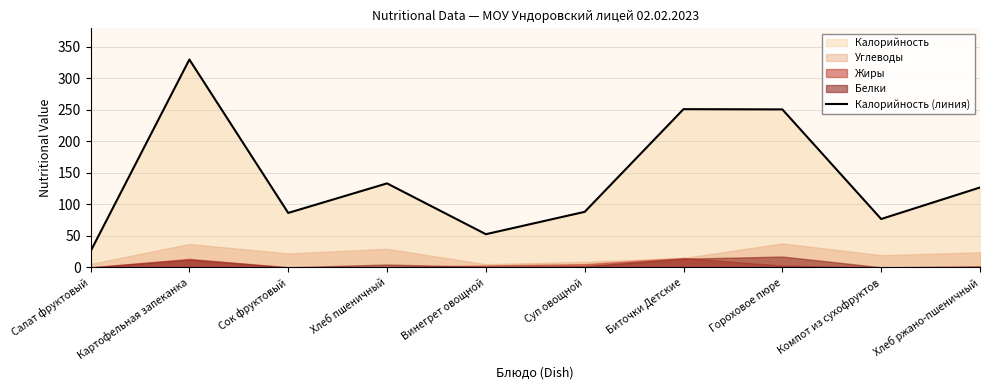

Reading left to right, transcribe all the data shown in this chart.

Салат фруктовый=25.5	Картофельная запеканка=329.5	Сок фруктовый=86.4	Хлеб пшеничный=133.2	Винегрет овощной=52.7	Суп овощной=88.1	Биточки Детские=250.8	Гороховое пюре=250.5	Компот из сухофруктов=76.8	Хлеб ржано-пшеничный=126.7